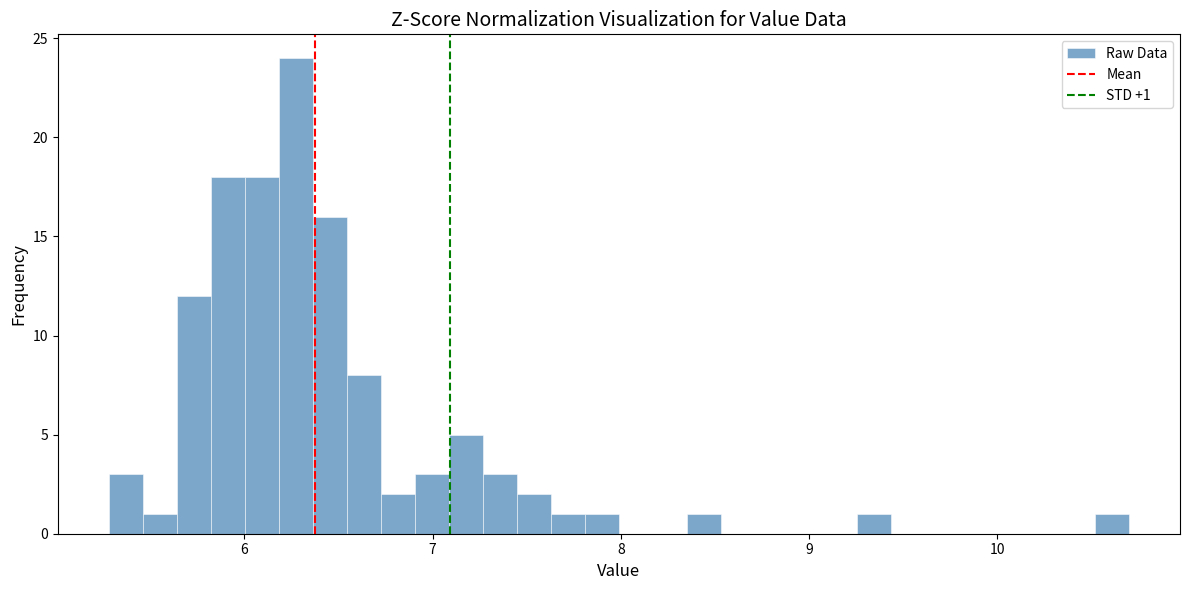

Around what value on the x-axis is the tallest bar? Give the approximate position of its centre, as read against the axis.

6.3